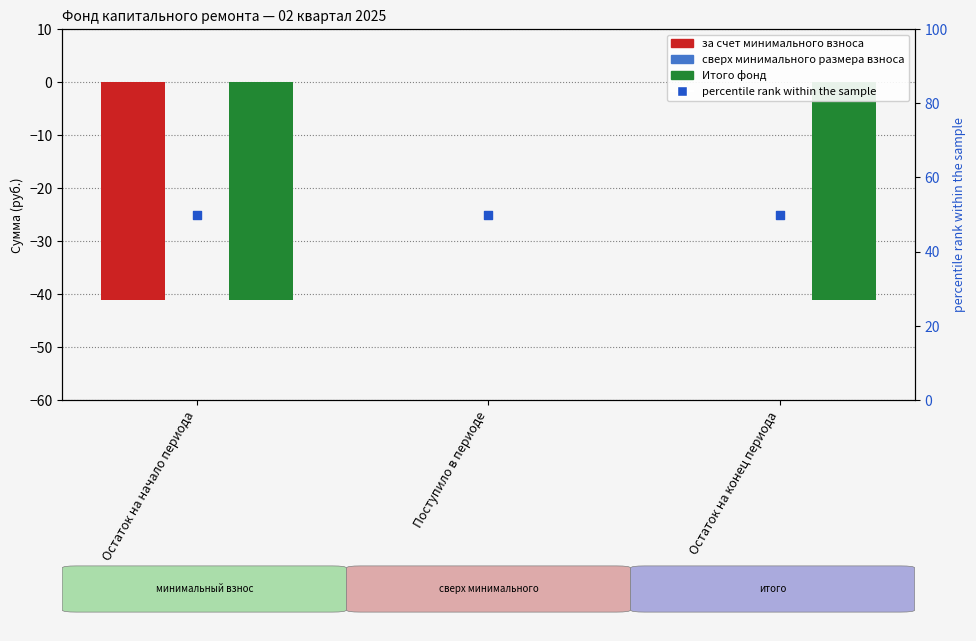

Which series has the largest total across all categories?

percentile rank within the sample